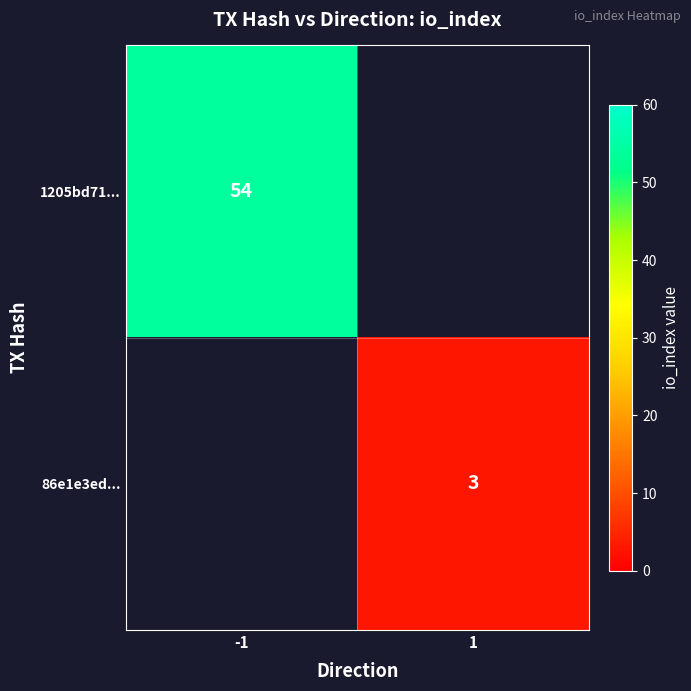

The 1205bd71... series shows 19 at -1. True or false?

False